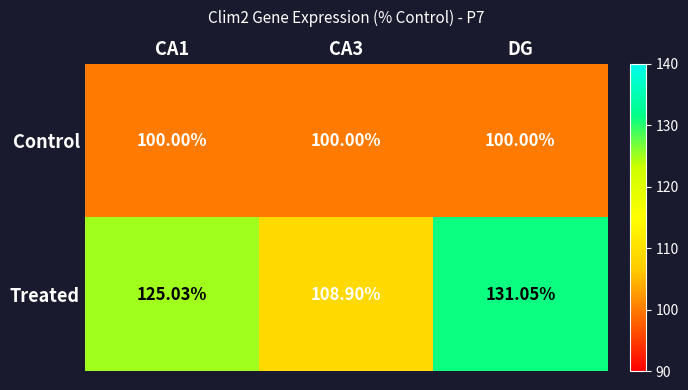

Which label corresponds to the largest value in the chart?

DG